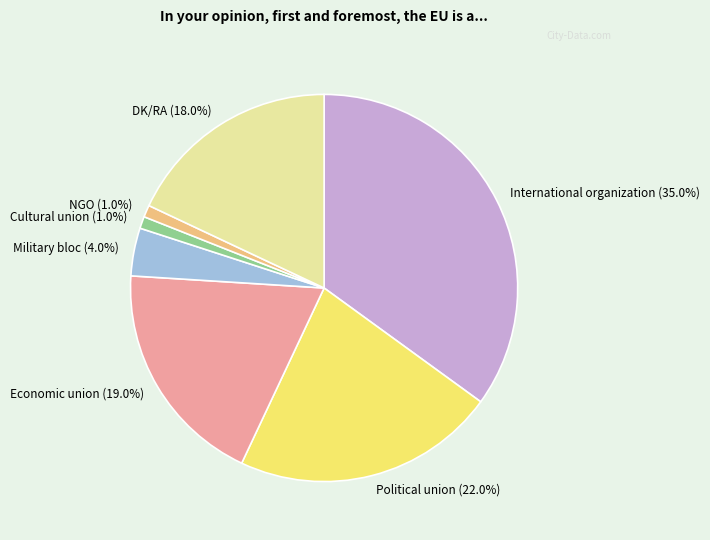

To the nearest percent, what is the average slice percentage?

14%